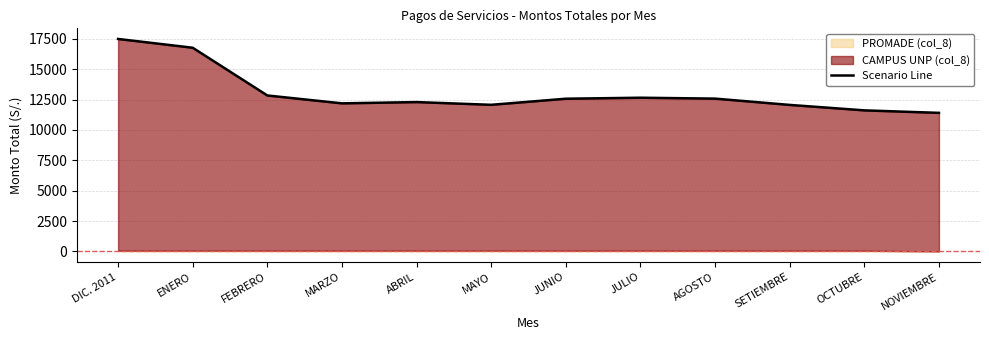

What is the smallest value displayed?

11408.7